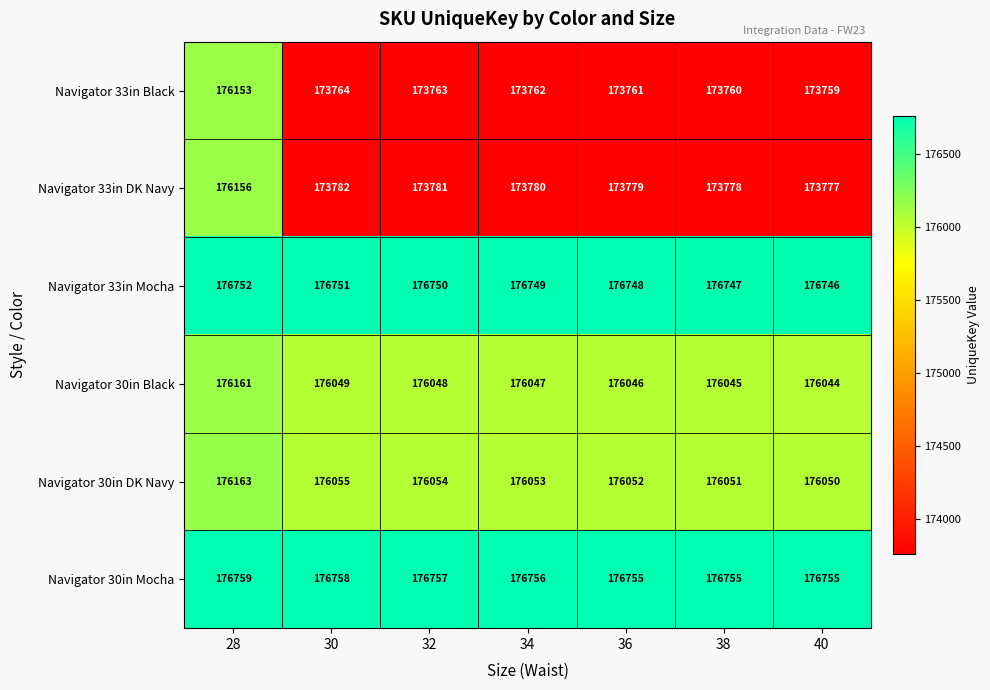

Rank the categories by Navigator 30in Black value from lowest to highest.

40, 38, 36, 34, 32, 30, 28